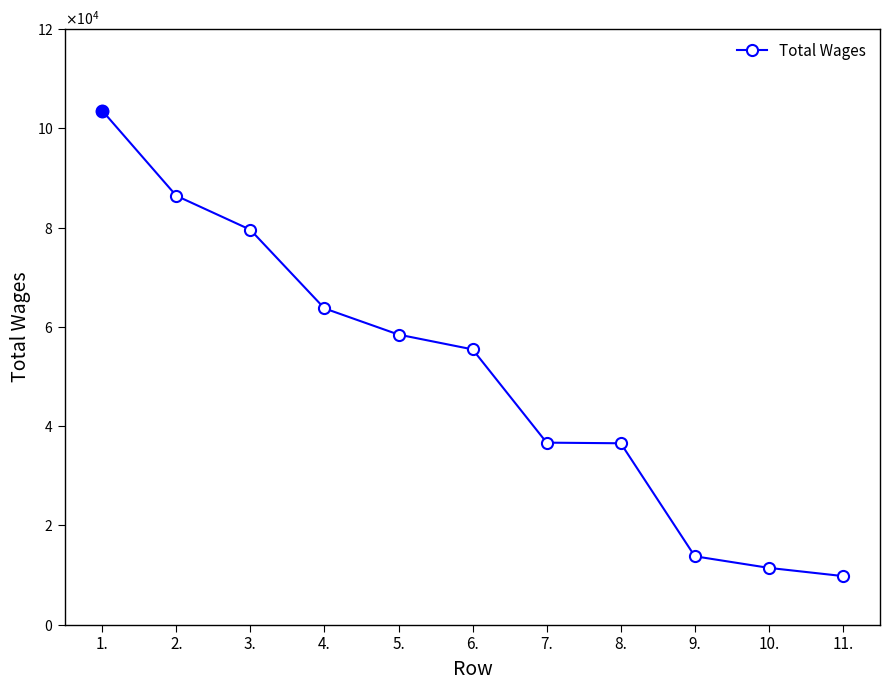

What is the difference between the values at 1. and 4.?

39842